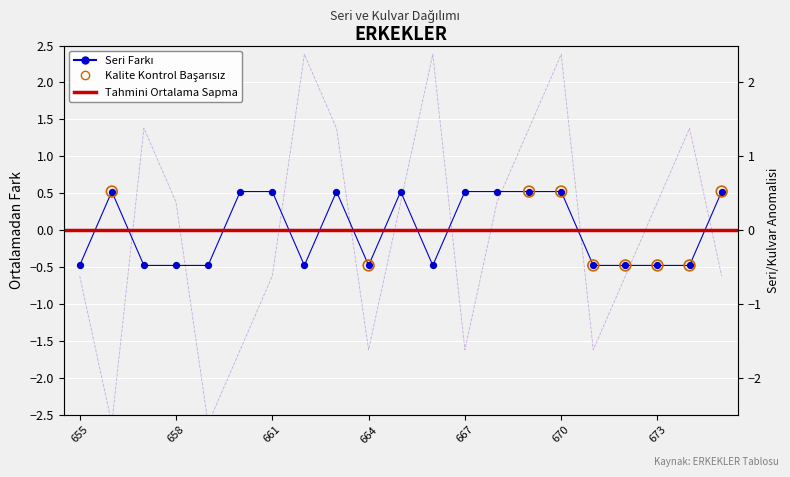

Which series reaches the maximum Y coordinate?

Kulvar